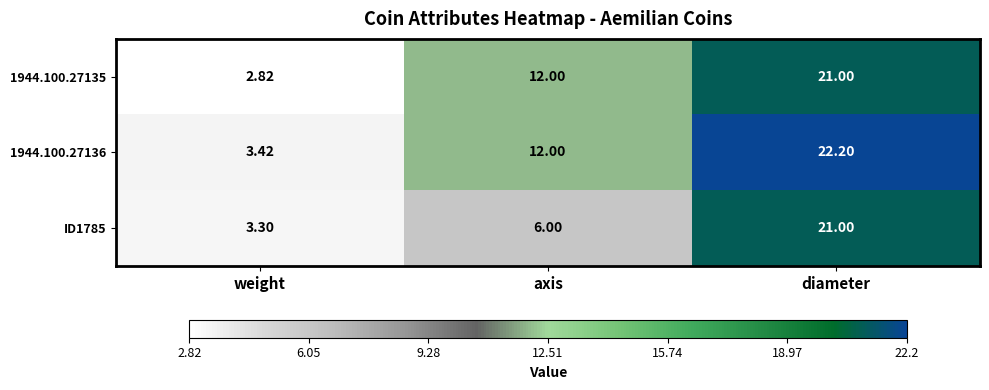

List the labels in order of 1944.100.27135 value, largest first.

diameter, axis, weight